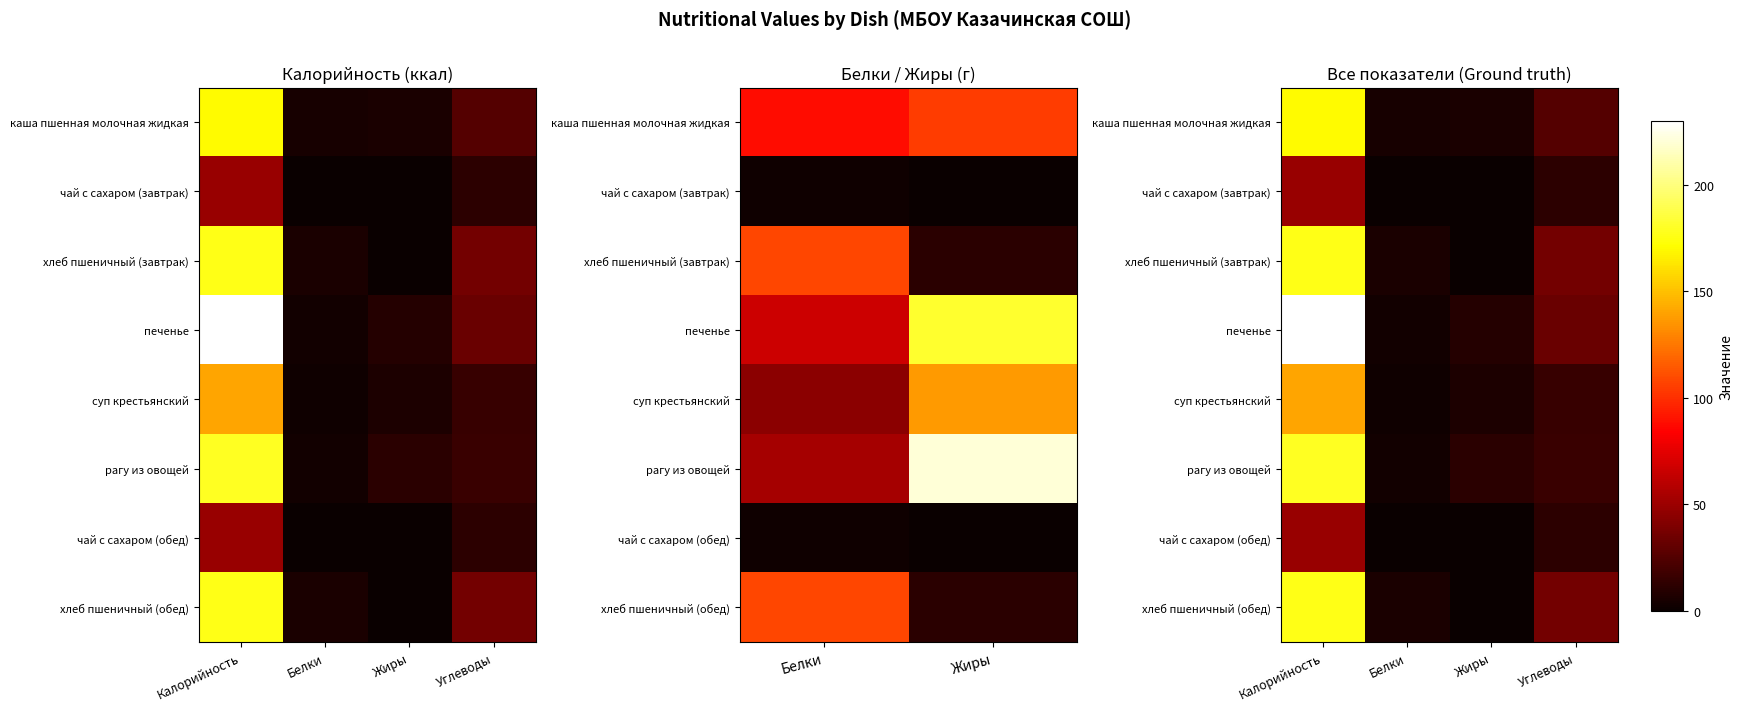

At which label does хлеб пшеничный (завтрак) reach its peak?

Калорийность